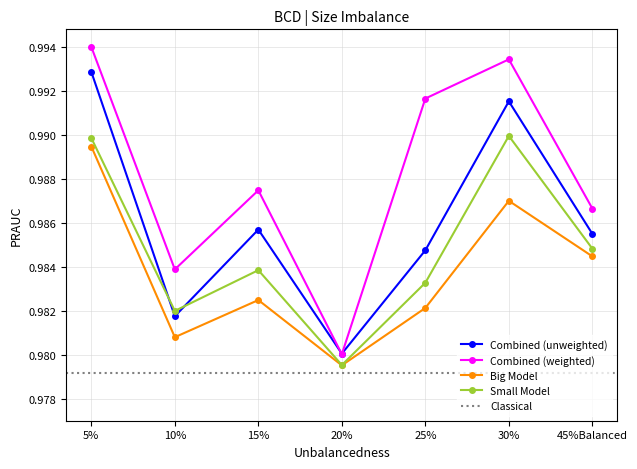

The value of Combined (weighted) at 30% is 1.6. True or false?

False